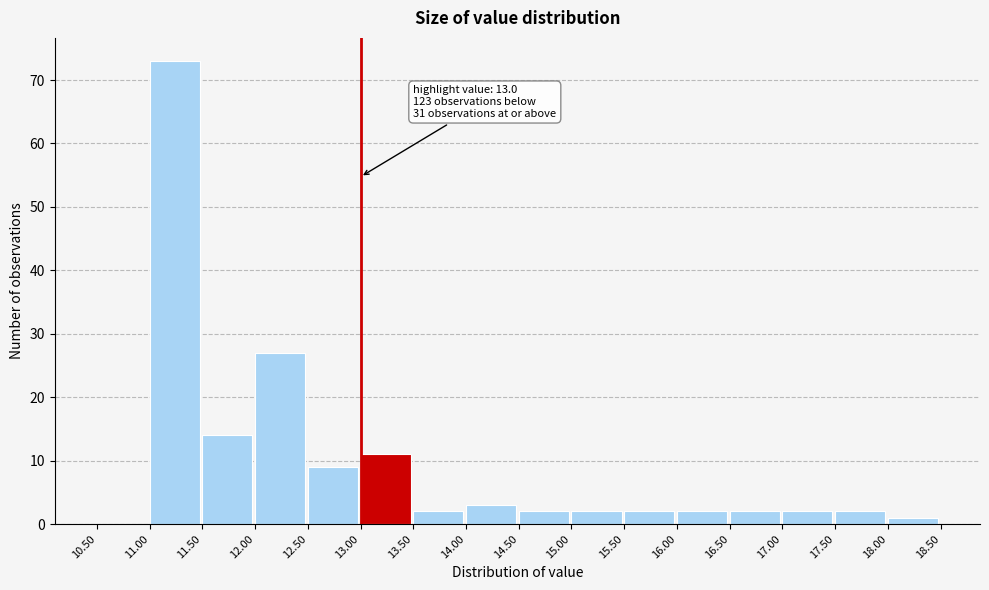

Over which range of the x-axis is the bar tallest?

11.00 to 11.50